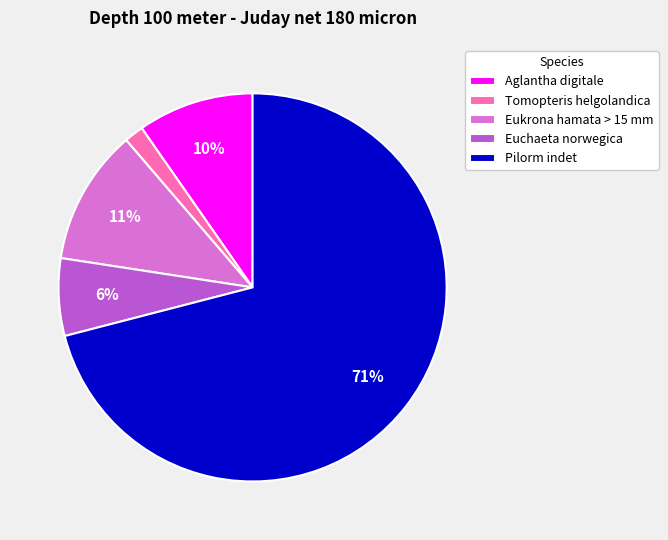

Which slice is the largest?

Pilorm indet